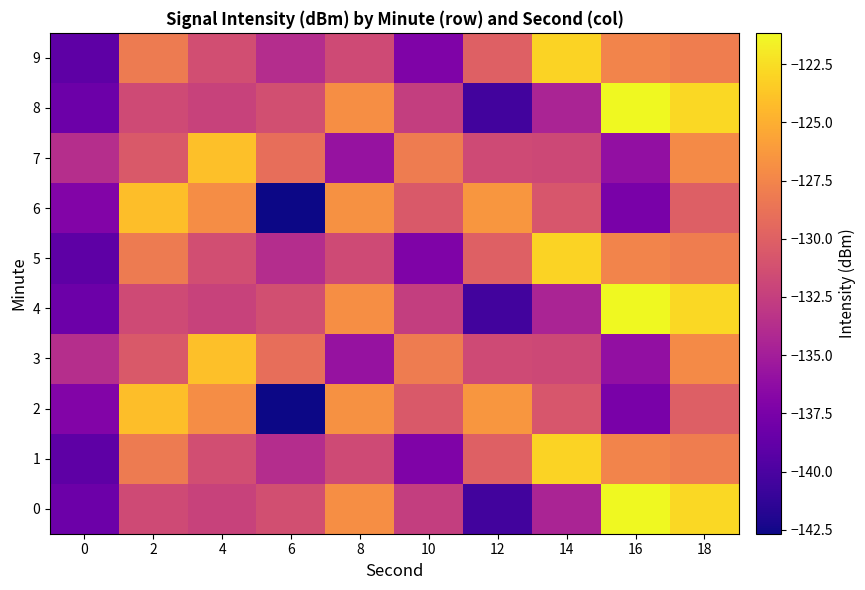

What is the difference between the highest and lowest values at 6?

13.7